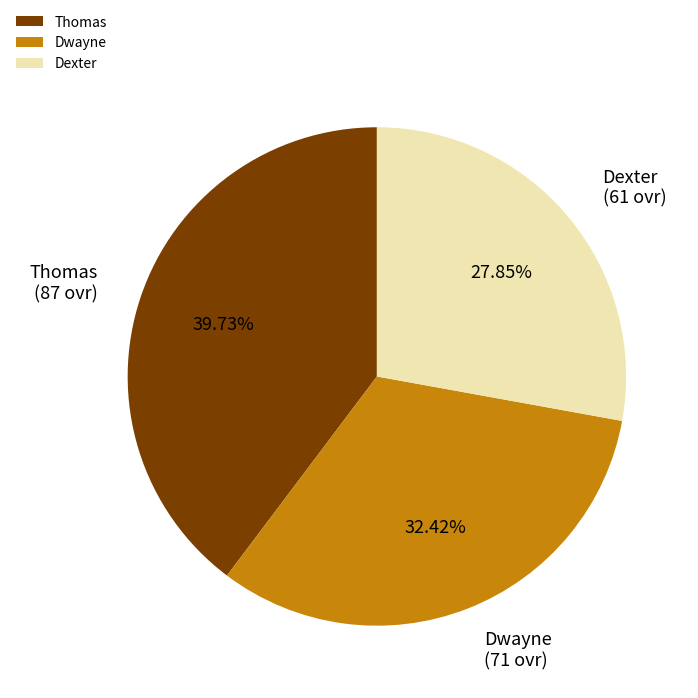

Rank the categories by value from lowest to highest.

Dexter, Dwayne, Thomas